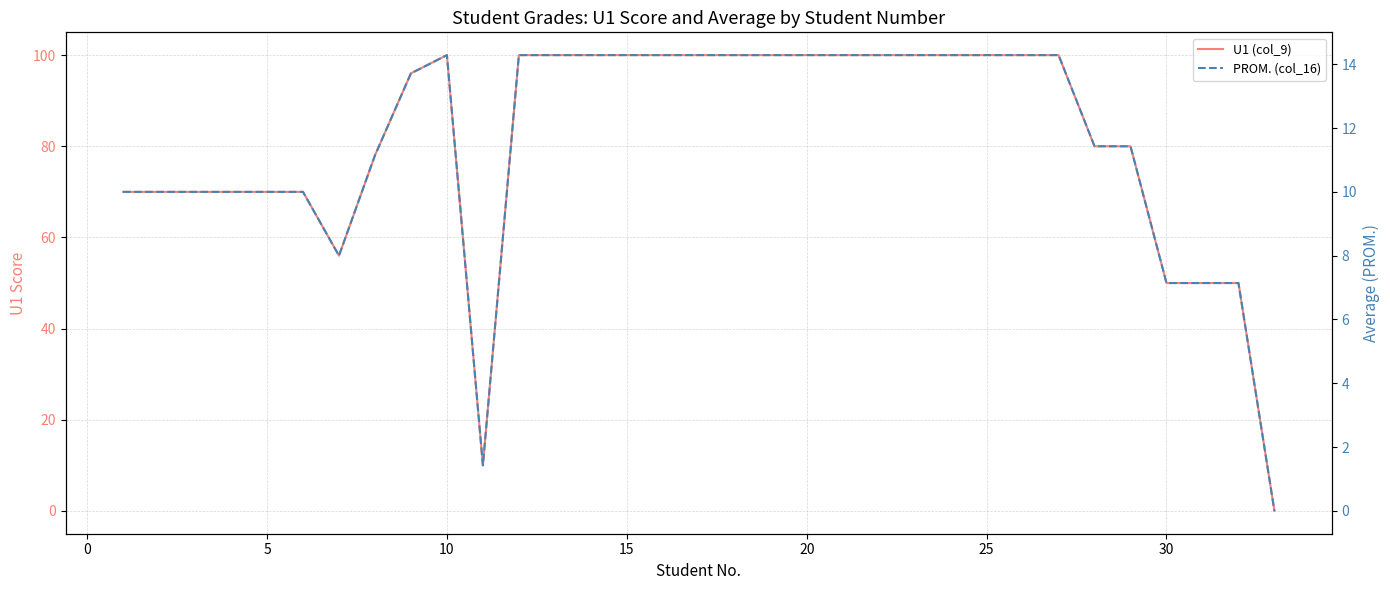

How many data points does each series have?

33